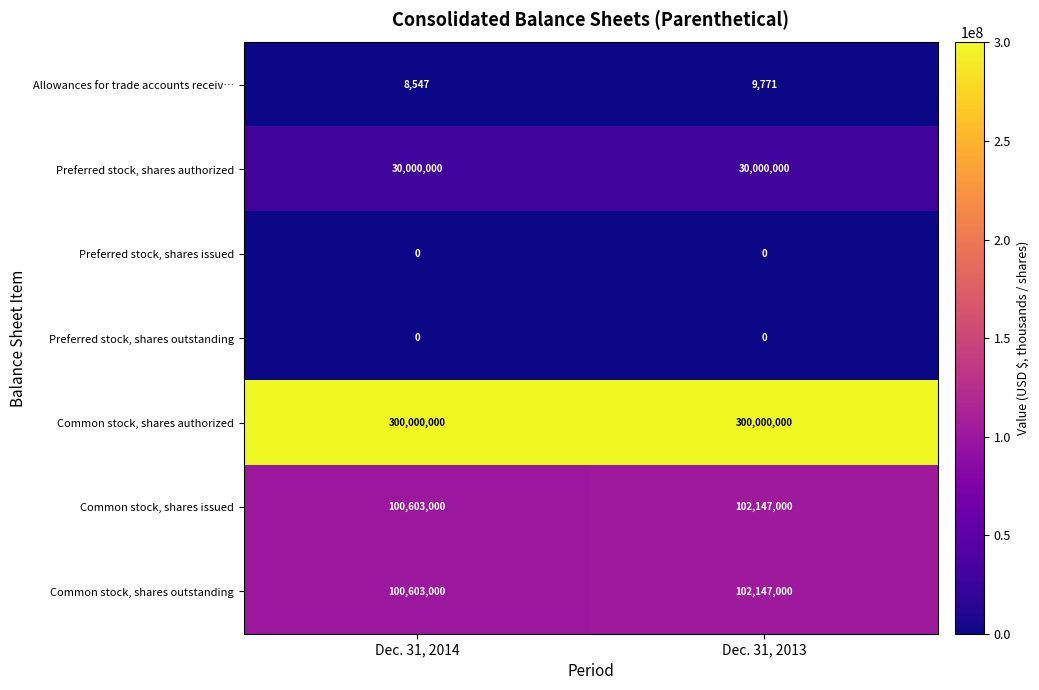

Which series has the largest total across all categories?

Common stock, shares authorized